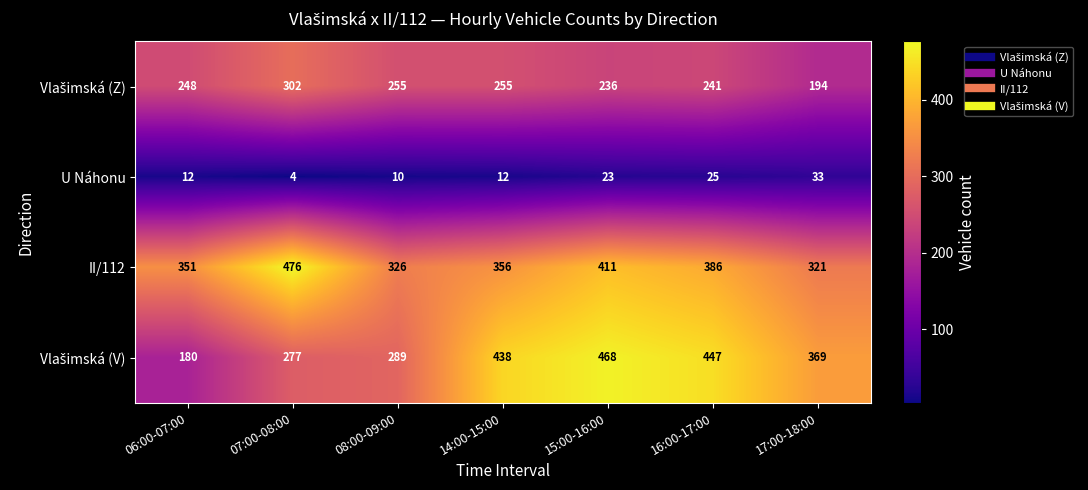

What is the difference between the maximum and minimum values in the U Náhonu series?

29